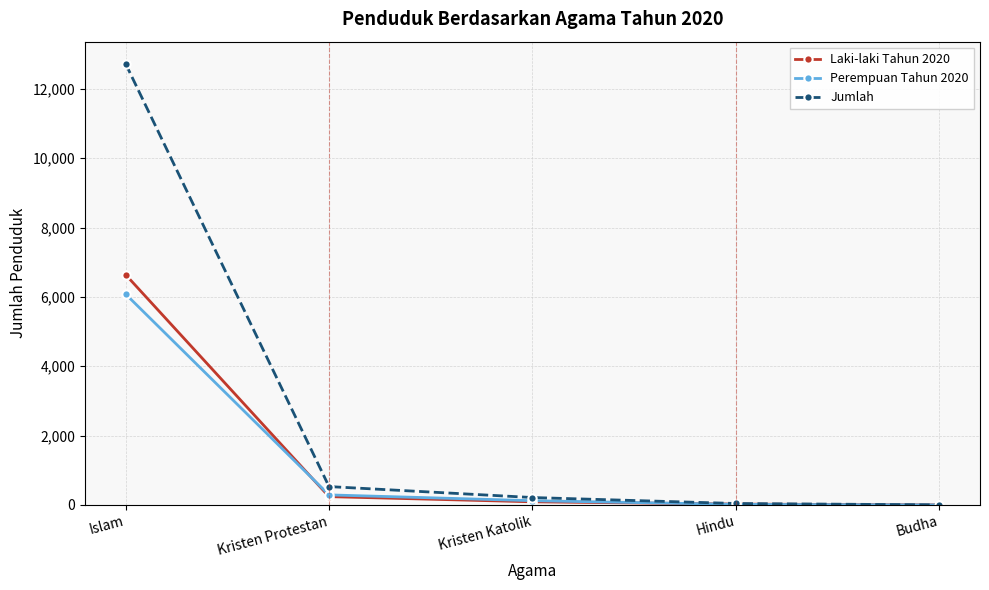

Rank the series by their maximum value, from lowest to highest.

Perempuan Tahun 2020, Laki-laki Tahun 2020, Jumlah